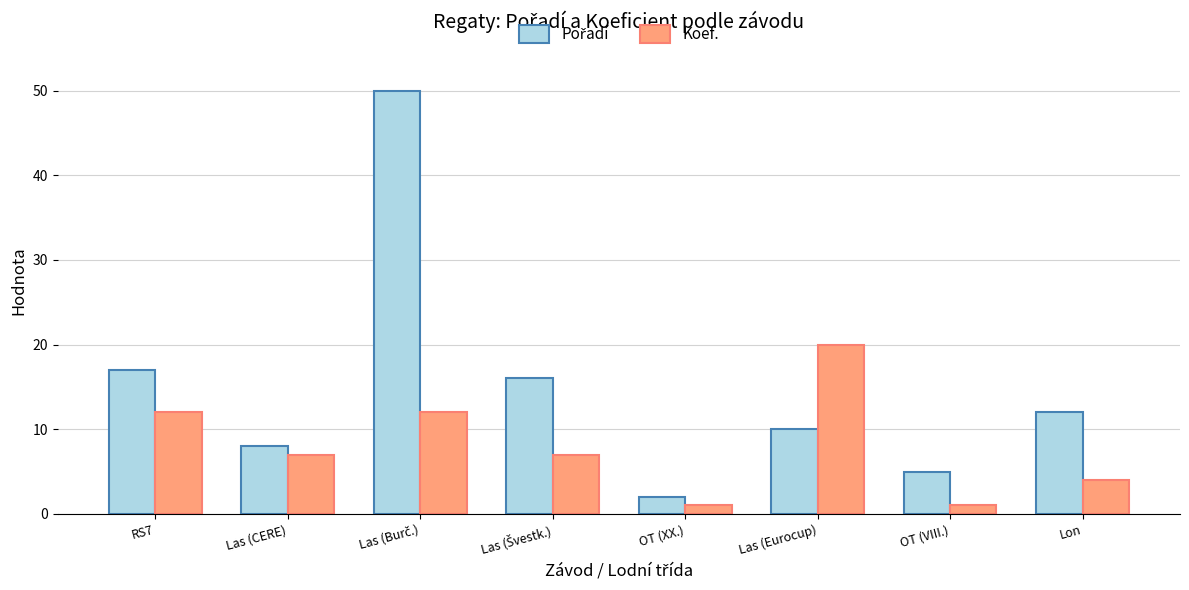

The value of Koef. at Las (CERE) is 7. True or false?

True